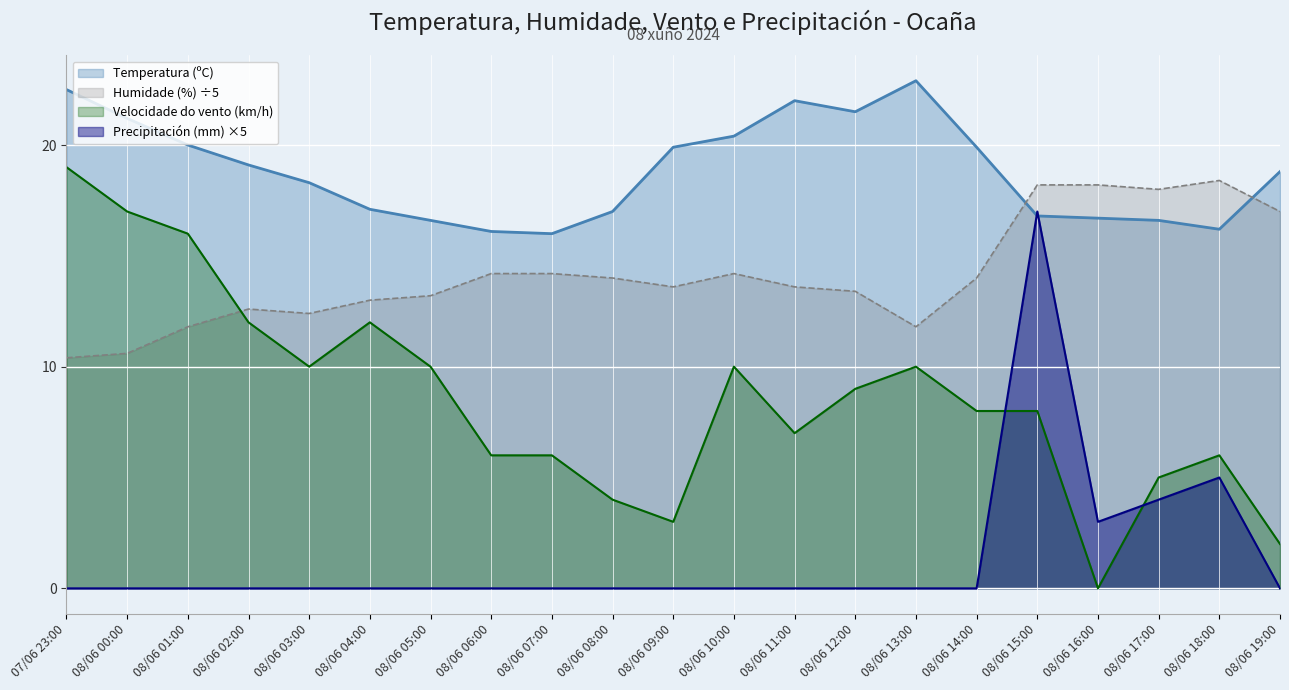

How many times do Temperatura (ºC) and Humidade (%) cross each other?

2